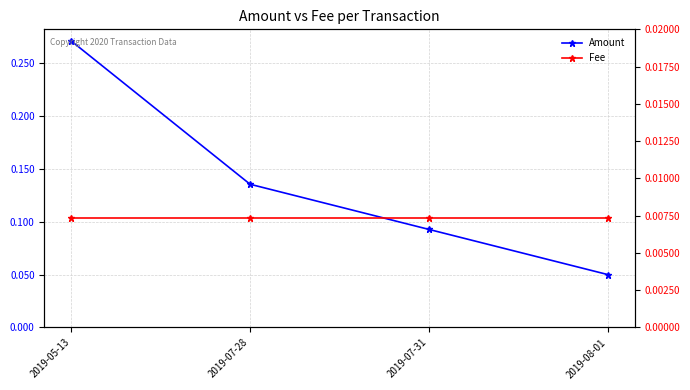

How many categories are shown in the chart?

4